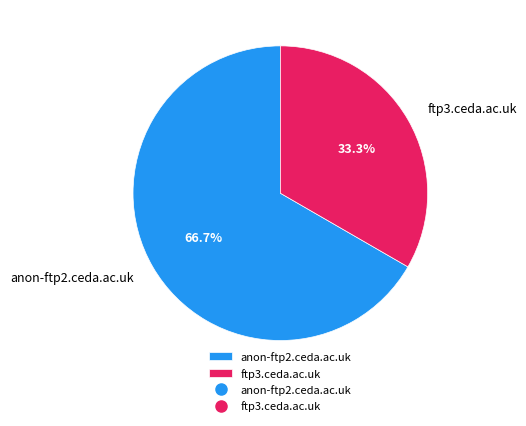

Is it true that ftp3.ceda.ac.uk is 33% of the pie?

True